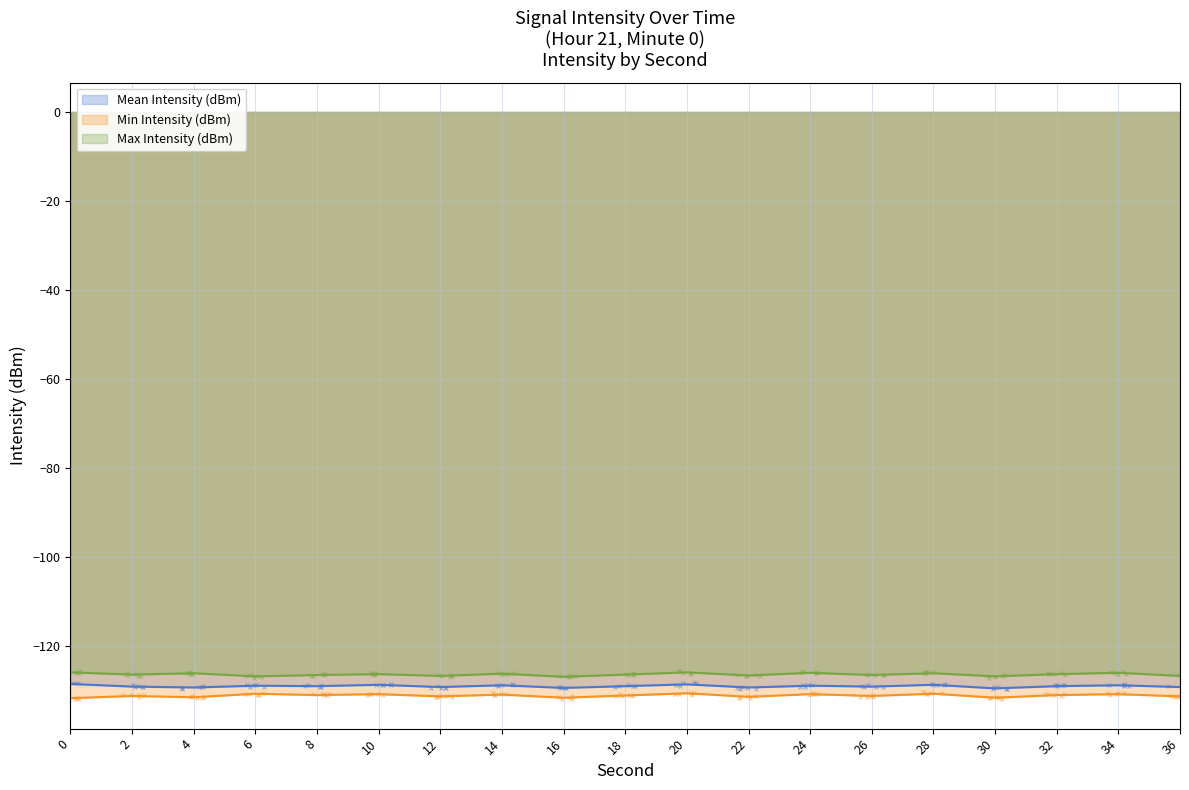

Rank the series by their average value, from lowest to highest.

Min Intensity (dBm), Mean Intensity (dBm), Max Intensity (dBm)